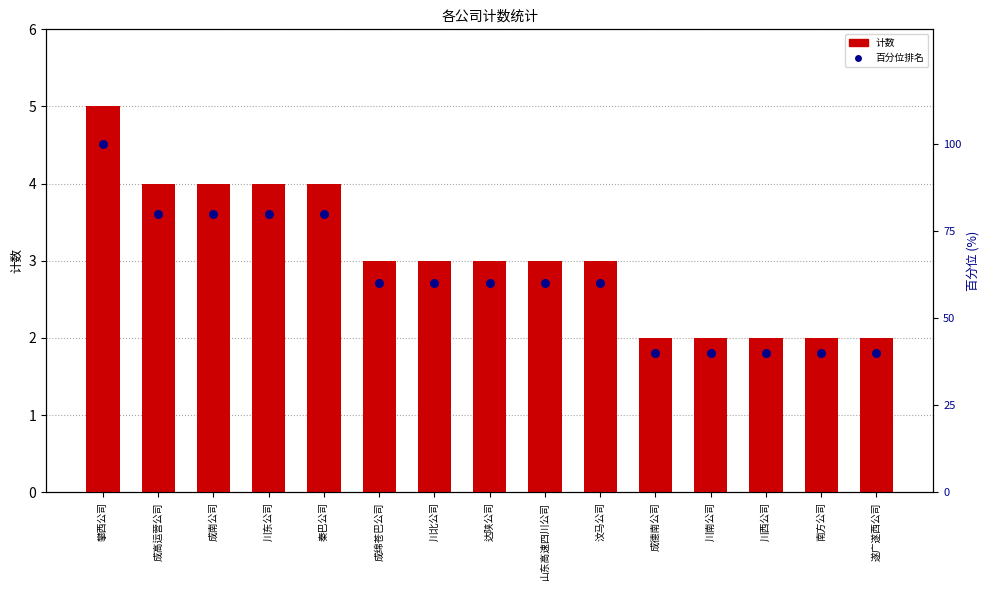

Which series has the largest total across all categories?

百分位排名